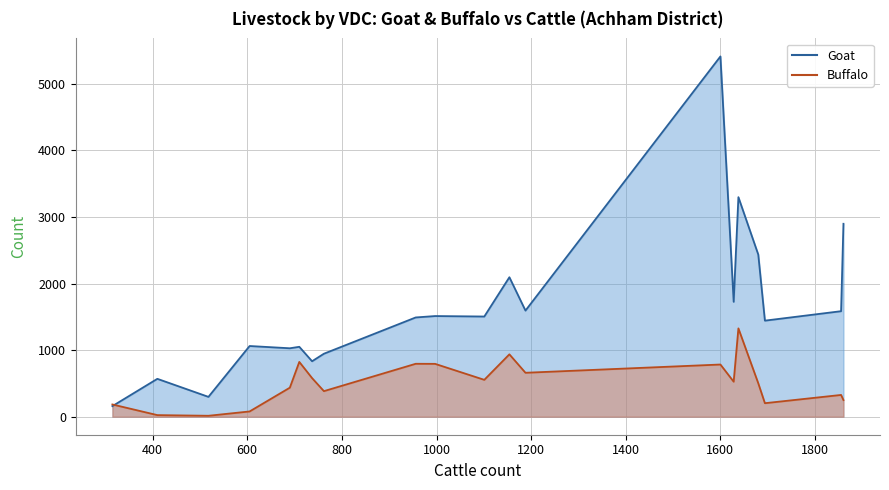

List the series in order of their peak value, highest first.

Goat, Buffalo